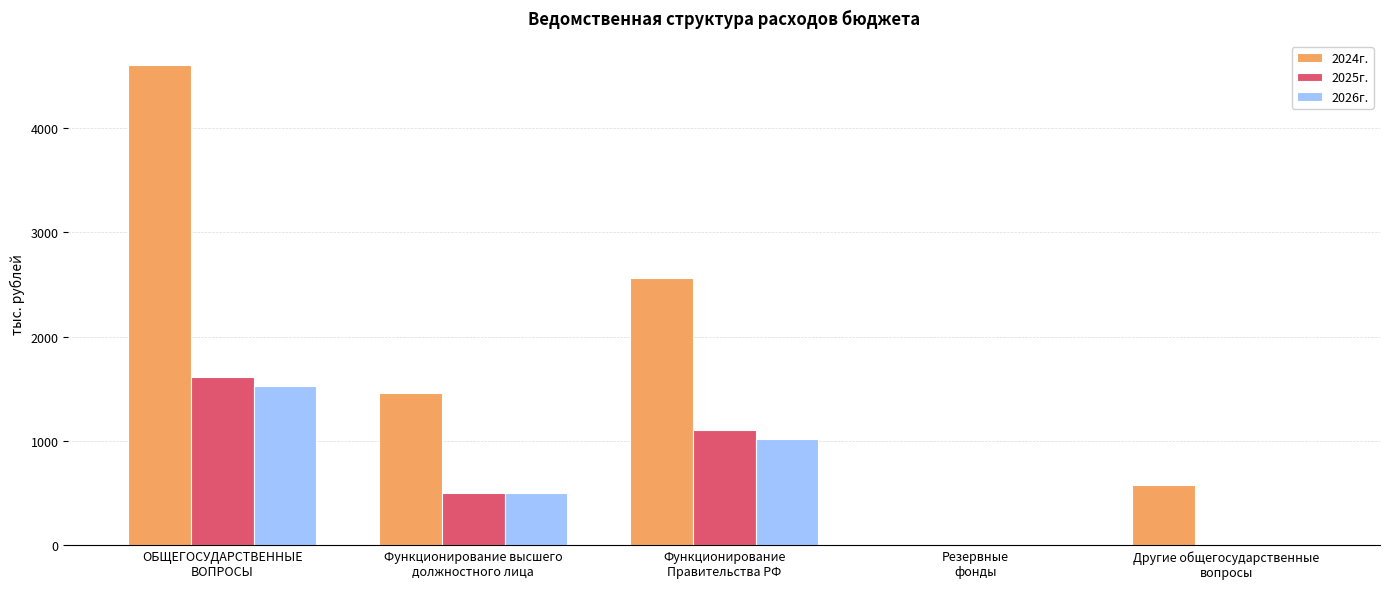

Is the value of 2026г. at Другие общегосударственные
вопросы greater than the value of 2025г. at Функционирование
Правительства РФ?

No